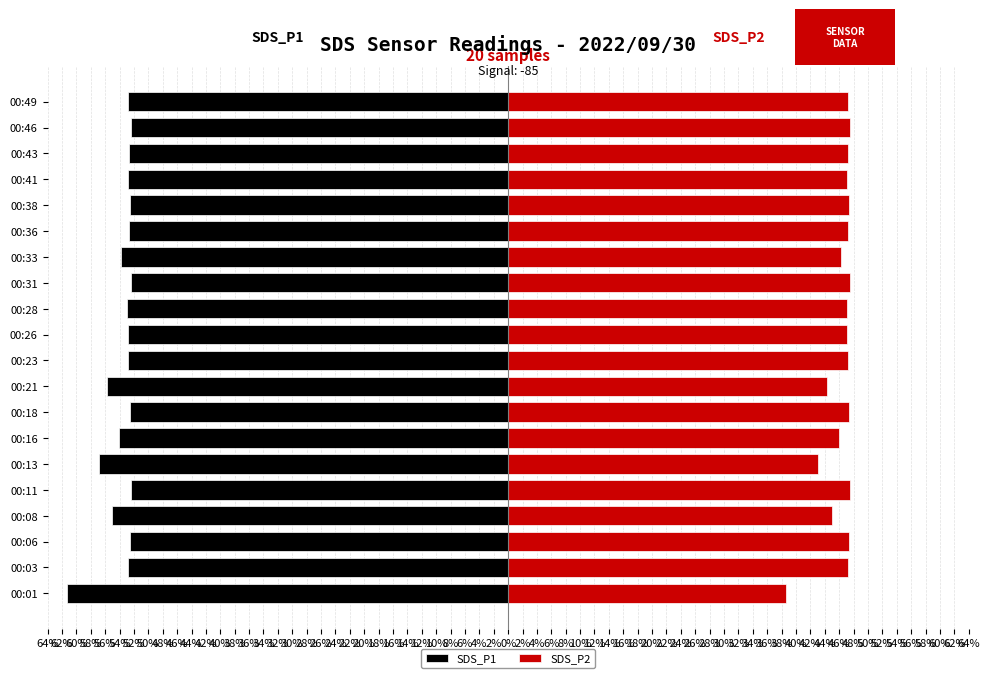

Between 00:28 and 00:21, which is larger?

00:28